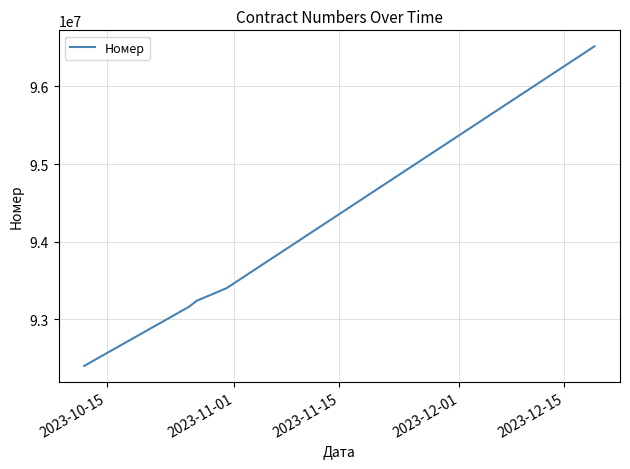

Reading left to right, extract all data points from this chart.

92400268	93164348	93239649	93403344	96517642